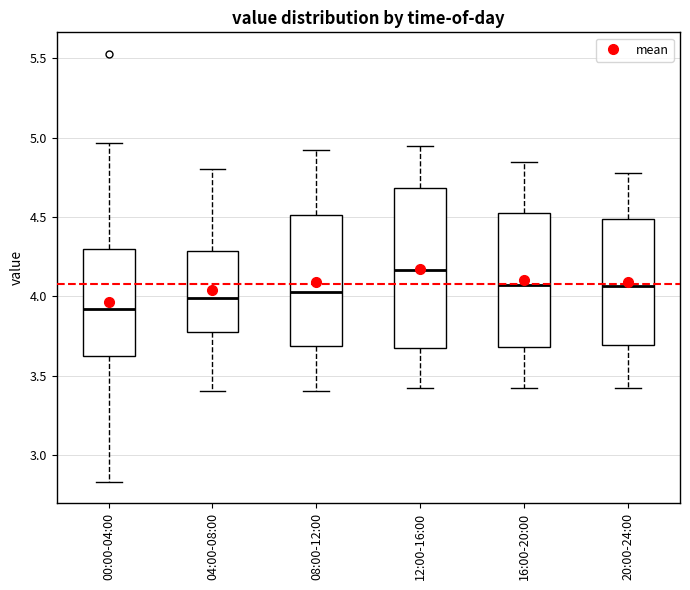

Reading left to right, read every box against the y-axis: the position of its median line, the range the box covers, and the ends of its whiskers. The values are not printed on the chart, so give them approximately, as read against the axis.

00:00-04:00: median 3.90, box 3.60 to 4.30, whiskers 2.85 to 4.95
04:00-08:00: median 4.00, box 3.75 to 4.30, whiskers 3.40 to 4.80
08:00-12:00: median 4.05, box 3.70 to 4.50, whiskers 3.40 to 4.90
12:00-16:00: median 4.15, box 3.65 to 4.70, whiskers 3.40 to 4.95
16:00-20:00: median 4.05, box 3.70 to 4.55, whiskers 3.40 to 4.85
20:00-24:00: median 4.05, box 3.70 to 4.50, whiskers 3.40 to 4.80